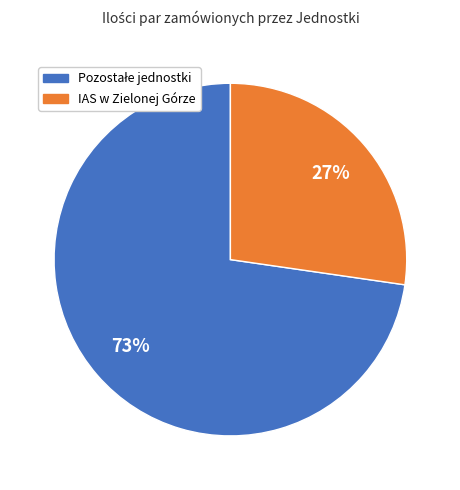

To the nearest percent, what is the average slice percentage?

50%